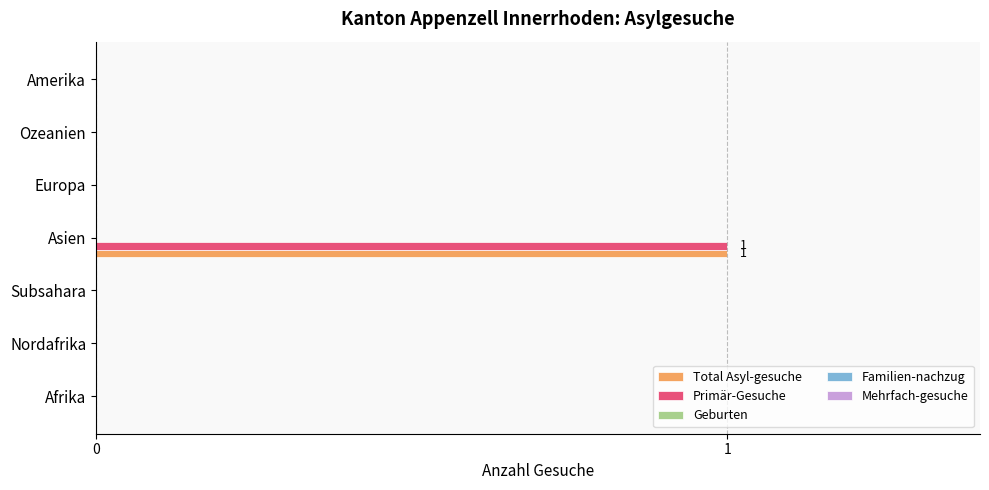

The value of Total Asyl-gesuche at Ozeanien is -1. True or false?

False